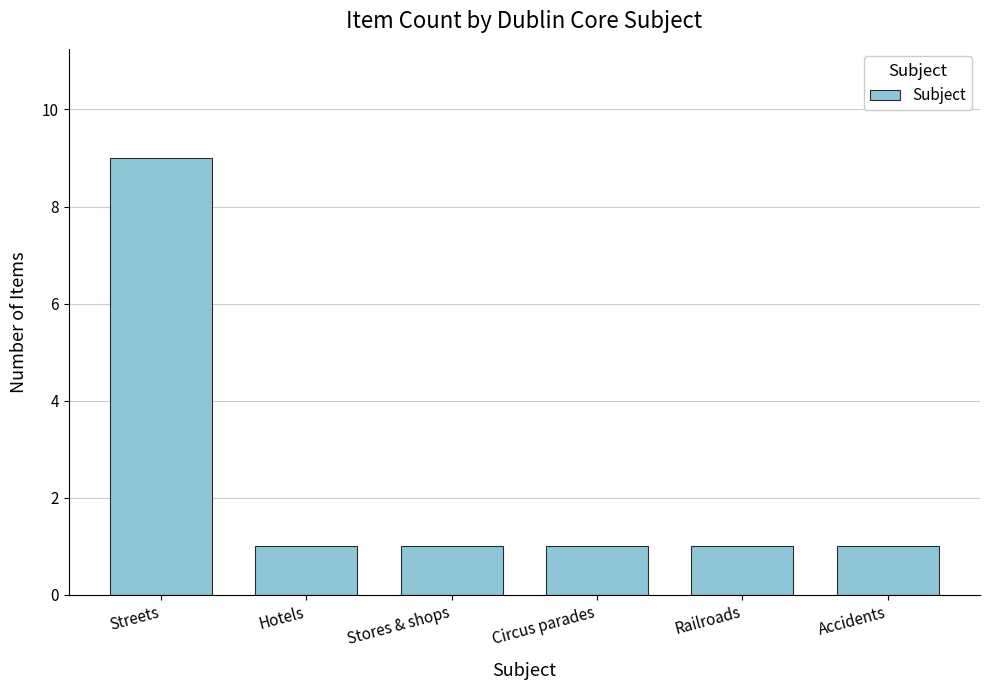

The chart shows a value of 1 at Accidents. True or false?

True